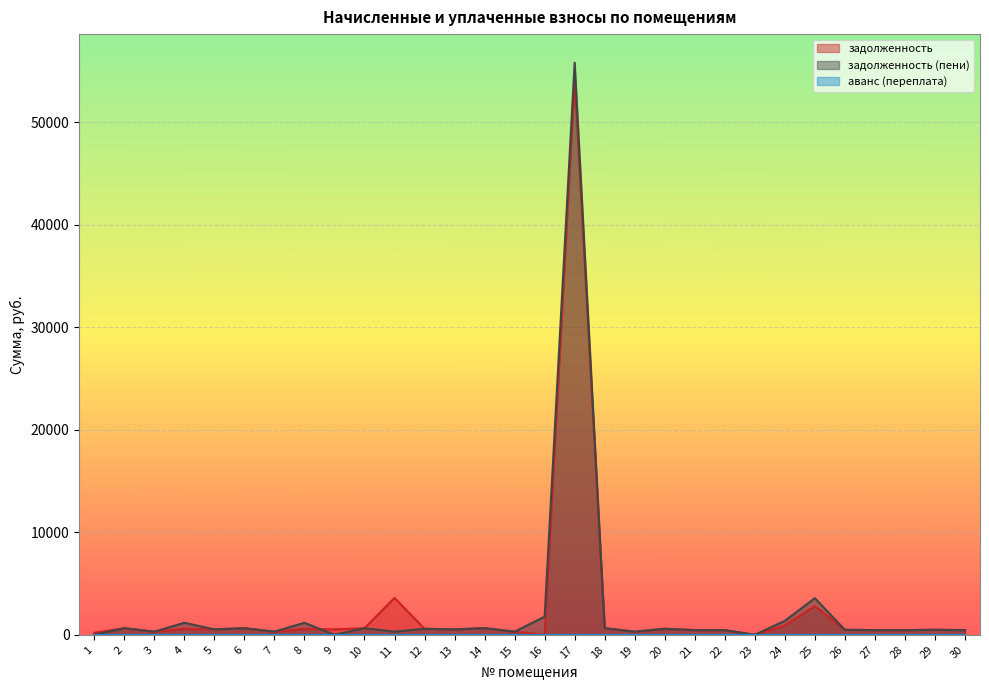

What is the total value across all series at 12?

1173.7